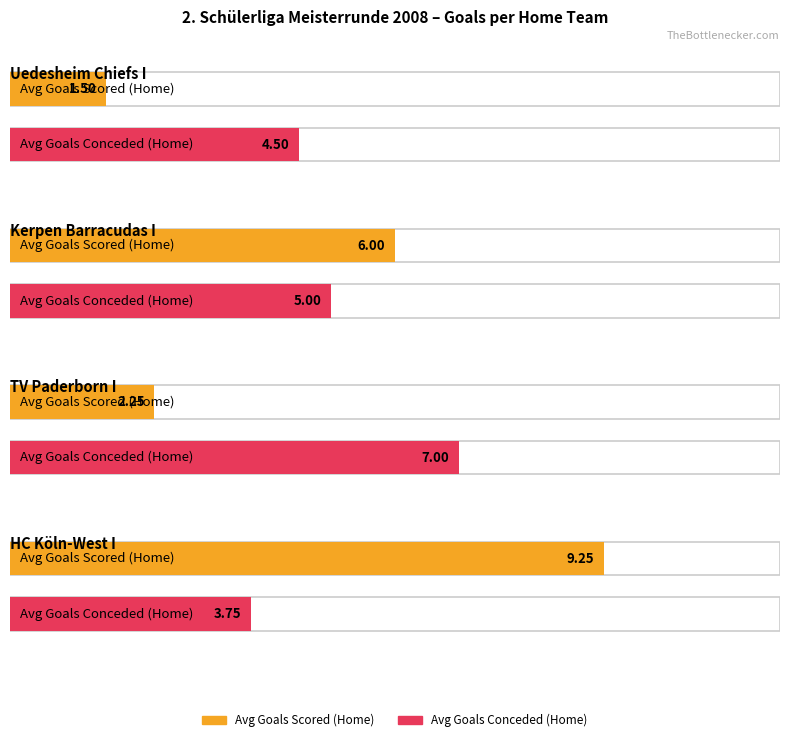

Is it true that TH equals 1 at Uedesheim Chiefs I?

False